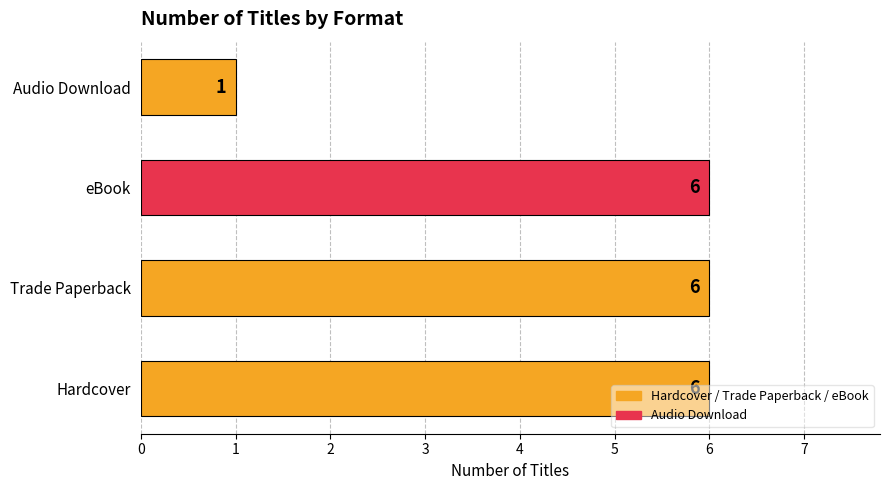

Is it true that the value at eBook is 6?

True